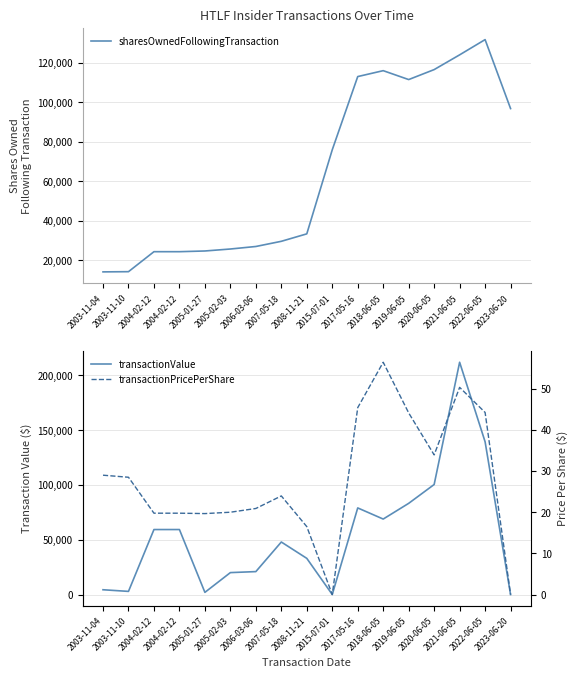

How many values in the transactionValue series are below 47920?

8